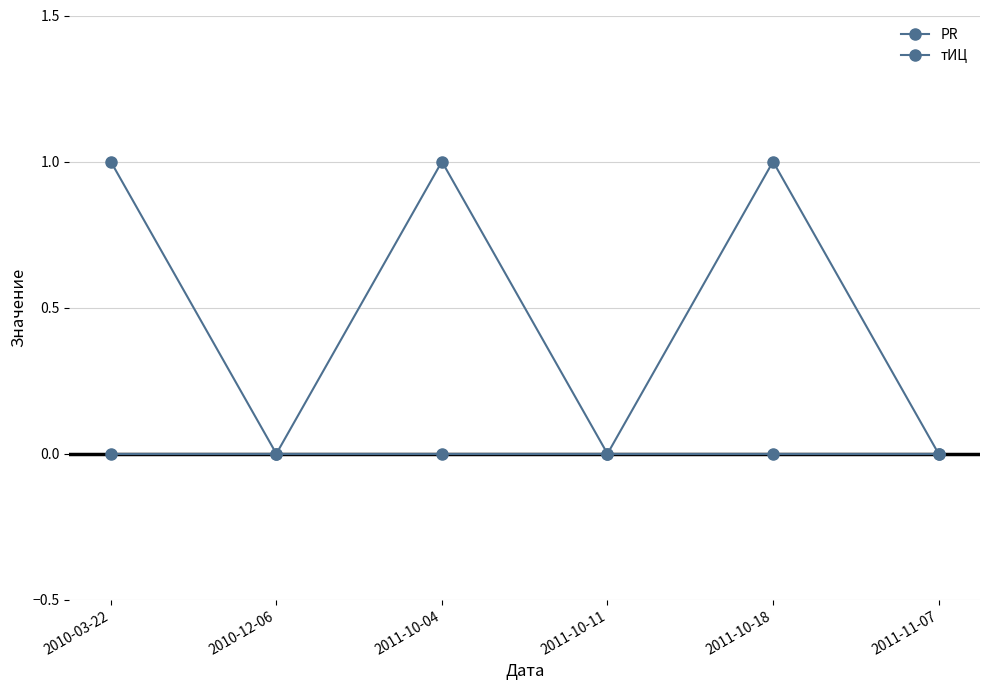

What position from the right is 2011-11-07?

1